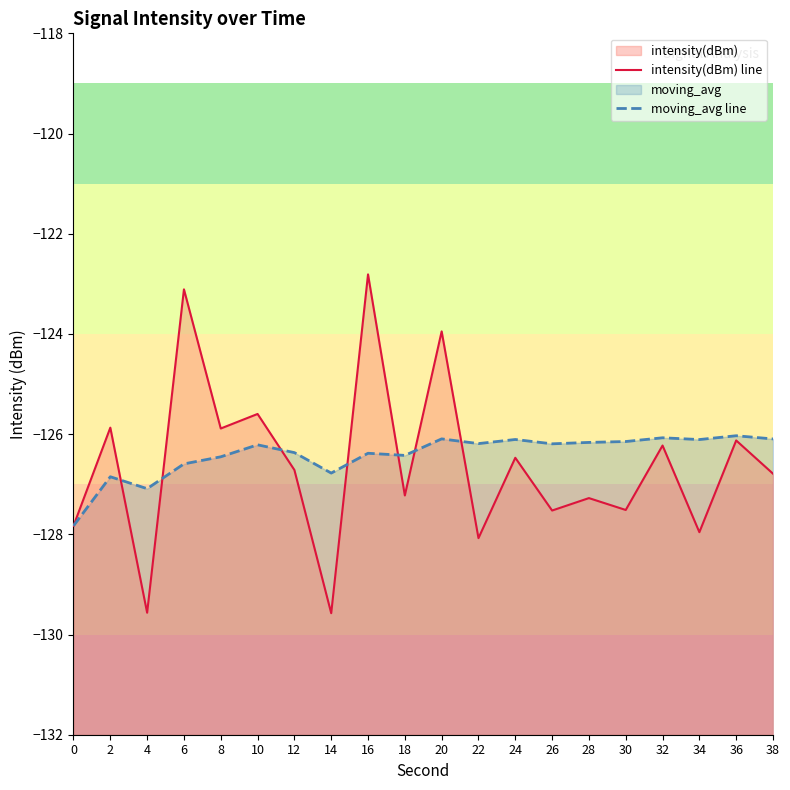

At which category is the sum across all series the highest?

16